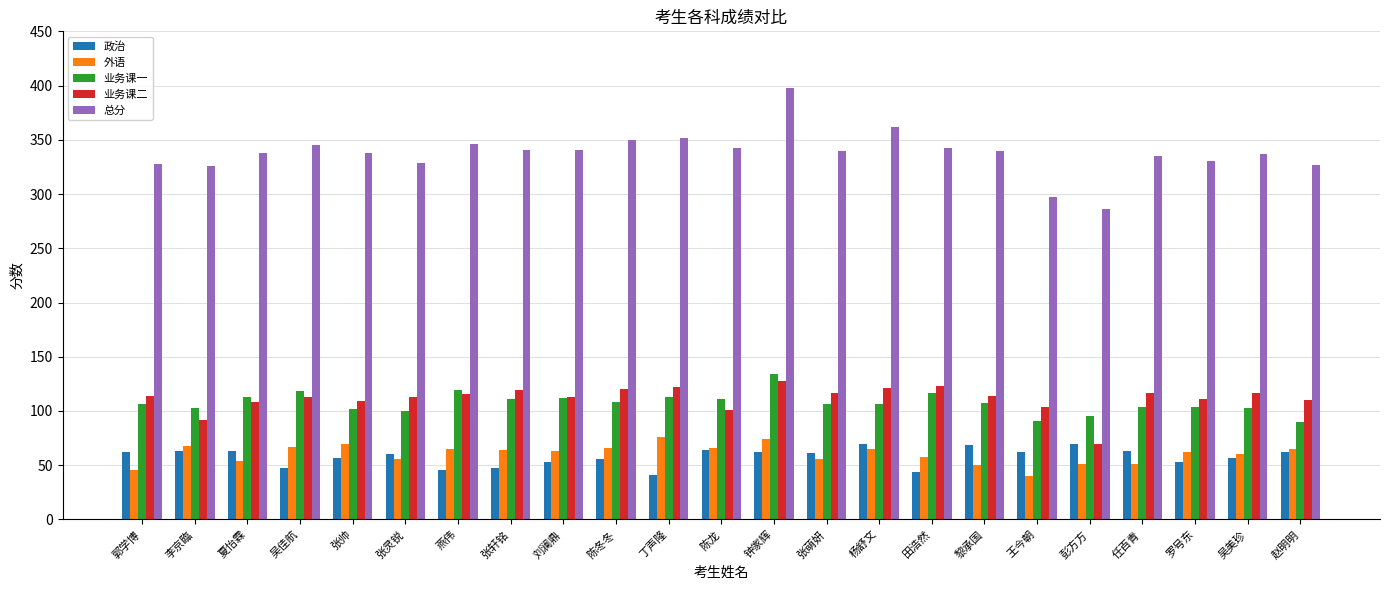

What is the spread (max minus min) of values at 黎承国?

290